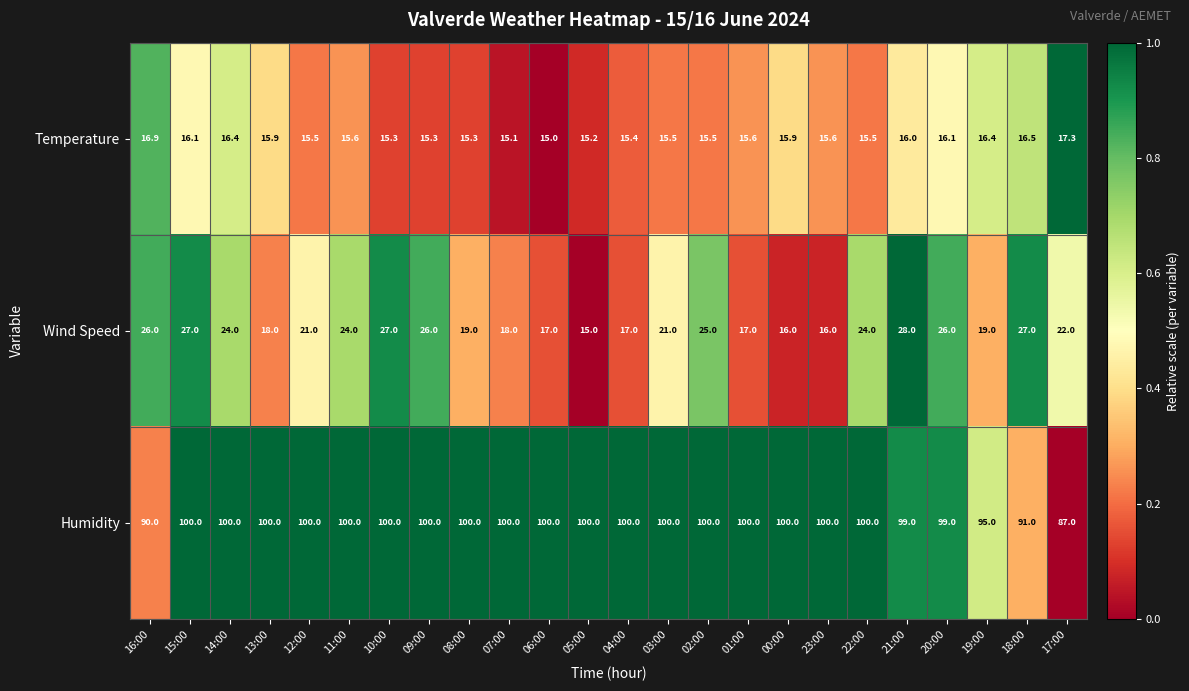

True or false: Temperature has a value of 5.6 at 22:00.

False